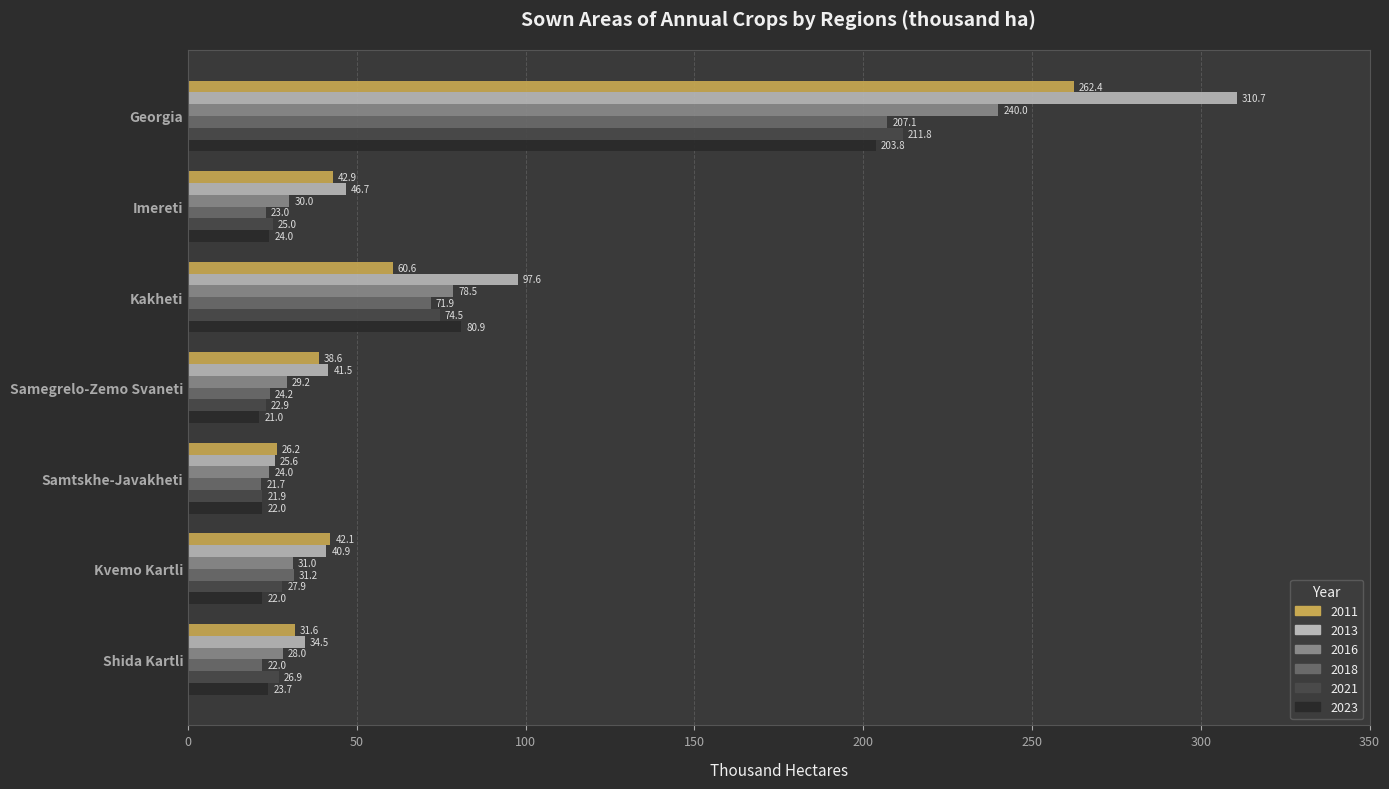

What is the smallest value displayed?

21.0